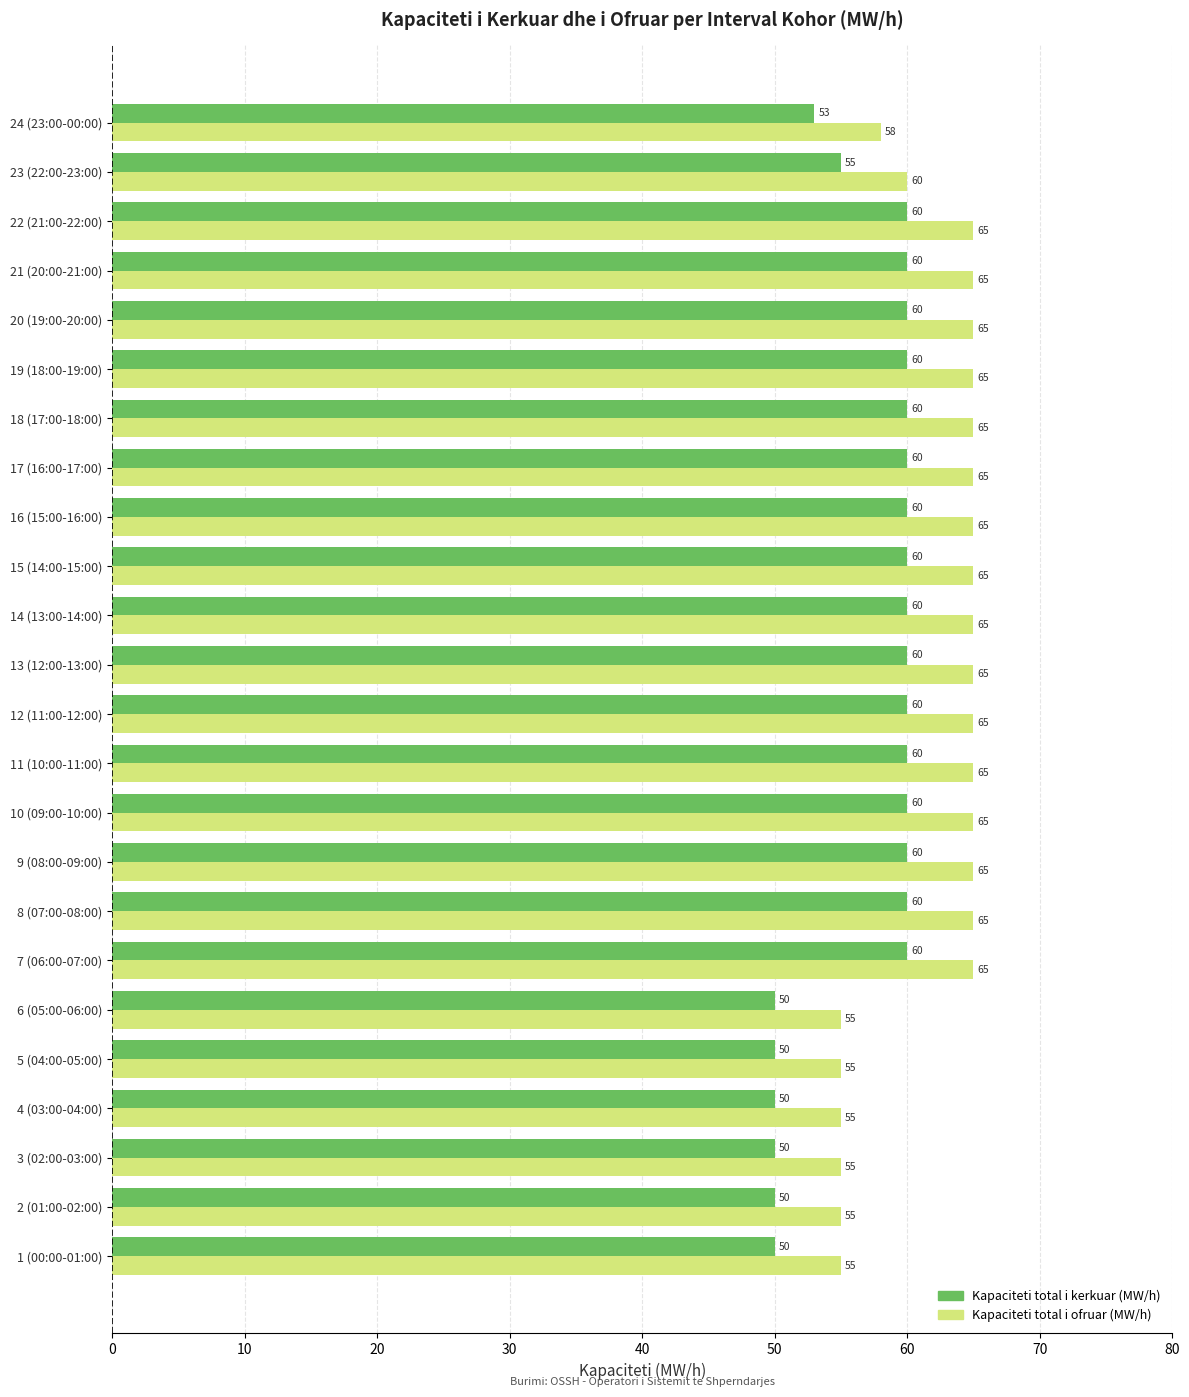

How many values in the Kapaciteti total i kerkuar (MW/h) series are below 60?

8